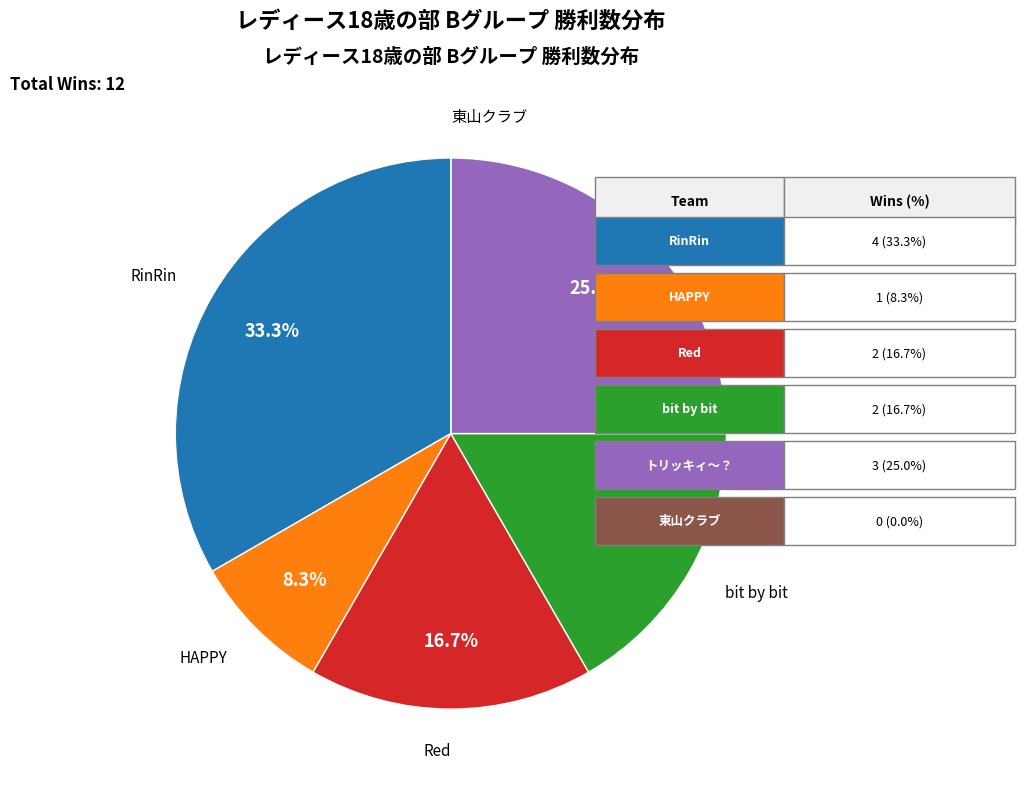

To the nearest percent, what is the difference between the largest and smallest slice percentages?

33%